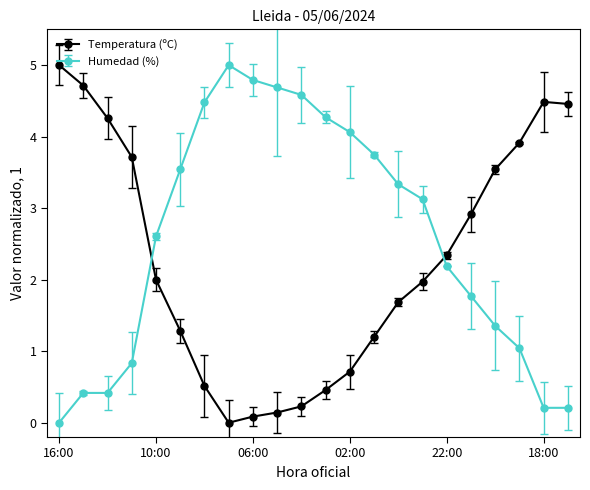

Does the chart display data point markers on the line(s)?

Yes